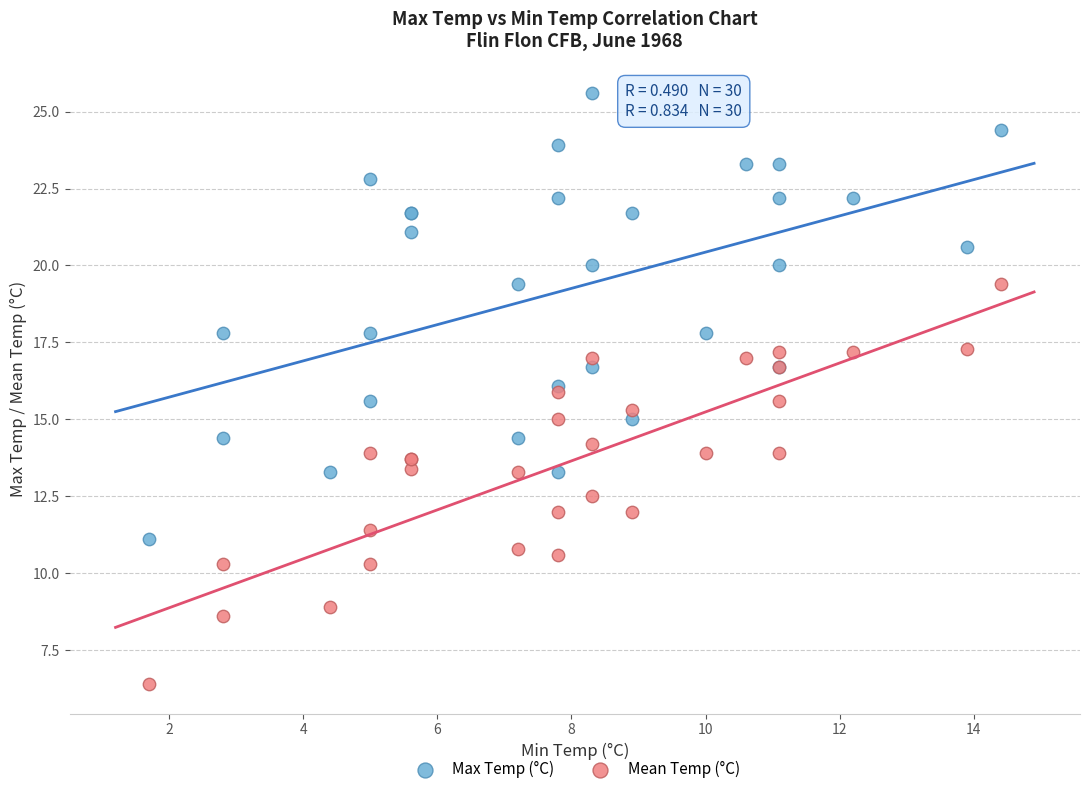

What is the X range (max minus min) for the scatter plot?

12.7